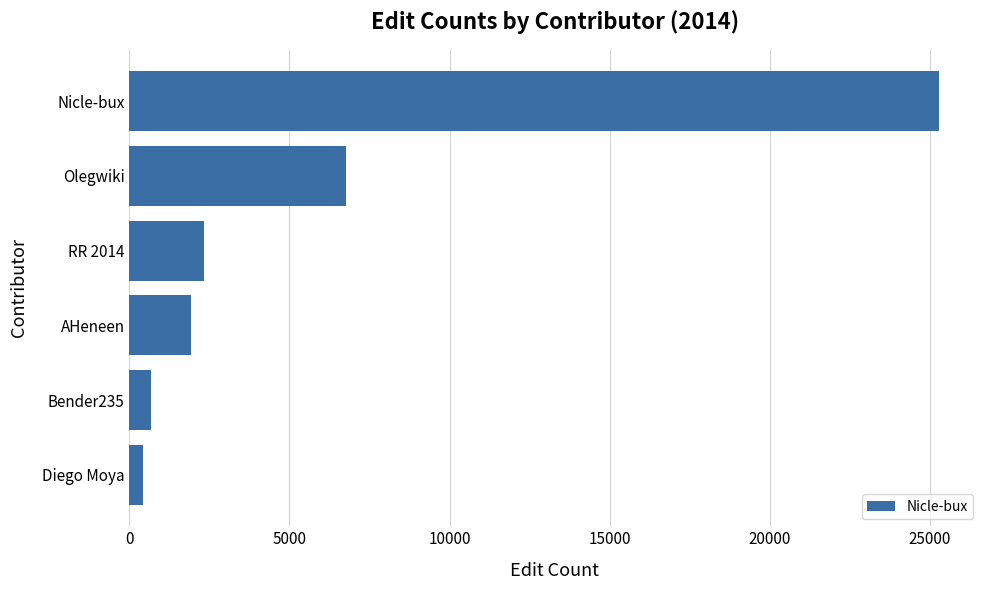

At which label is the value closest to 12863?

Olegwiki